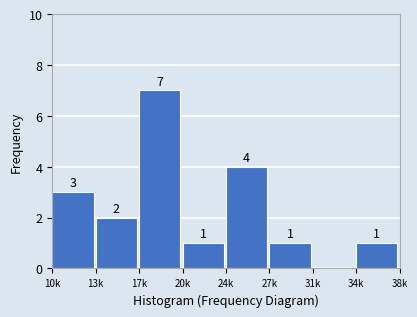

Reading left to right, extract all data points from this chart.

10k=3	13k=2	17k=7	20k=1	24k=4	27k=1	31k=0	34k=1